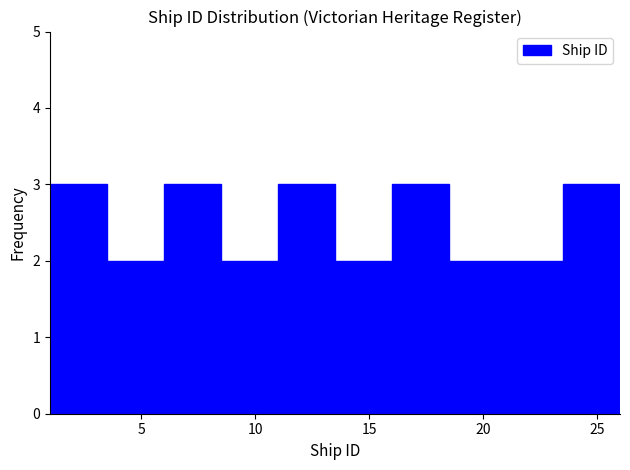

What is the height of the bar covering 16.0 to 18.5 on the x-axis? The values are not printed on the chart, so give them approximately, as read against the axis.

3